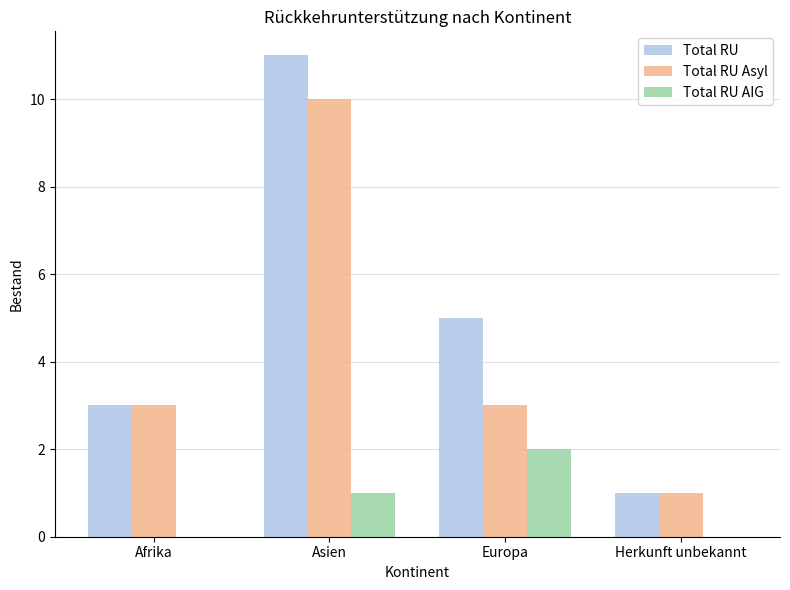

The value of Total RU AIG at Asien is 1. True or false?

True